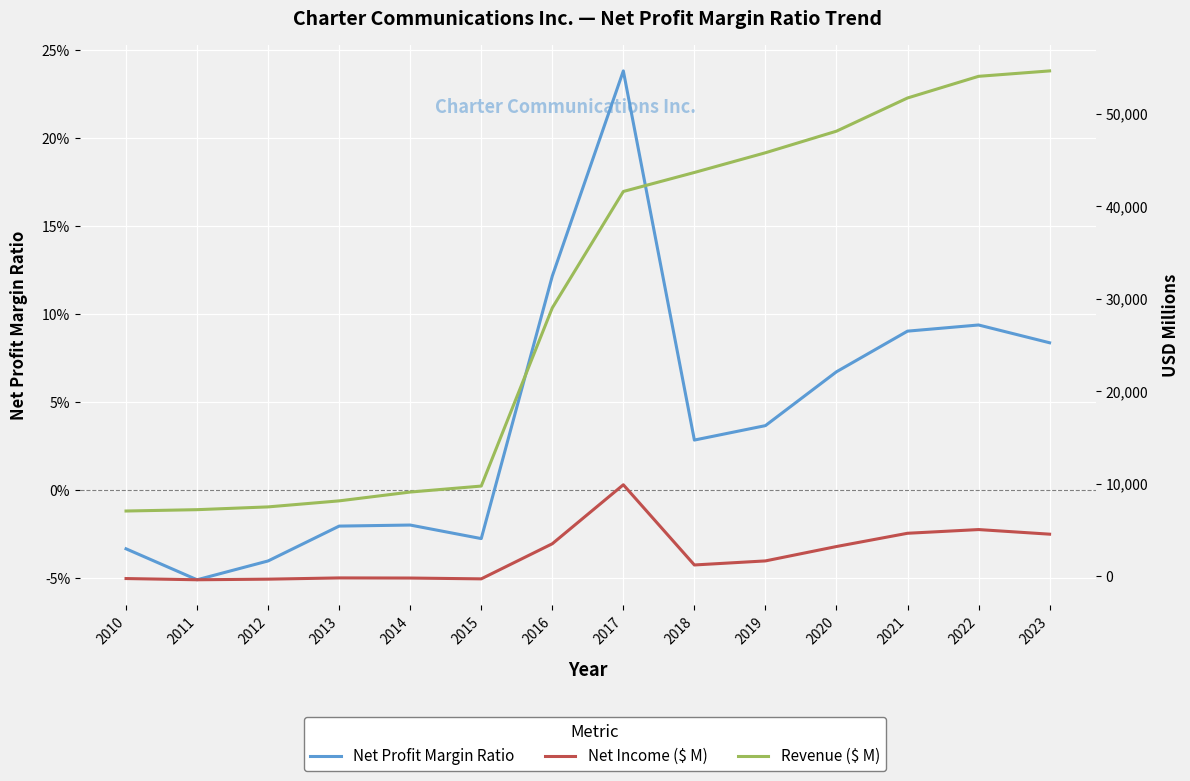

Reading left to right, list all the values displayed in this chart.

Net Profit Margin Ratio: 2010=-0.0	2011=-0.1	2012=-0.0	2013=-0.0	2014=-0.0	2015=-0.0	2016=0.1	2017=0.2	2018=0.0	2019=0.0	2020=0.1	2021=0.1	2022=0.1	2023=0.1
Net Income ($ M): 2010=-237.0	2011=-369.0	2012=-304.0	2013=-169.0	2014=-183.0	2015=-271.0	2016=3522.0	2017=9895.0	2018=1230.0	2019=1668.0	2020=3222.0	2021=4654.0	2022=5055.0	2023=4557.0
Revenue ($ M): 2010=7059.0	2011=7204.0	2012=7504.0	2013=8155.0	2014=9108.0	2015=9754.0	2016=29003.0	2017=41581.0	2018=43634.0	2019=45764.0	2020=48097.0	2021=51682.0	2022=54022.0	2023=54607.0